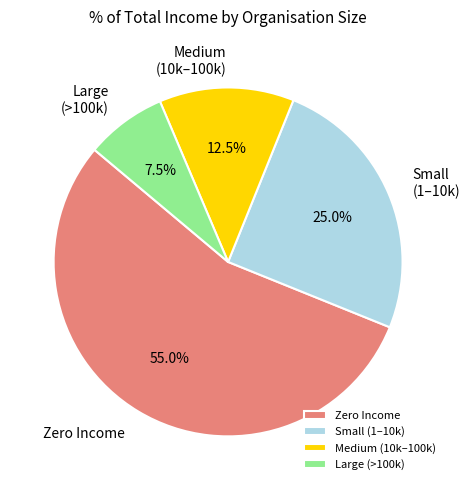

How many slices are in this pie chart?

4